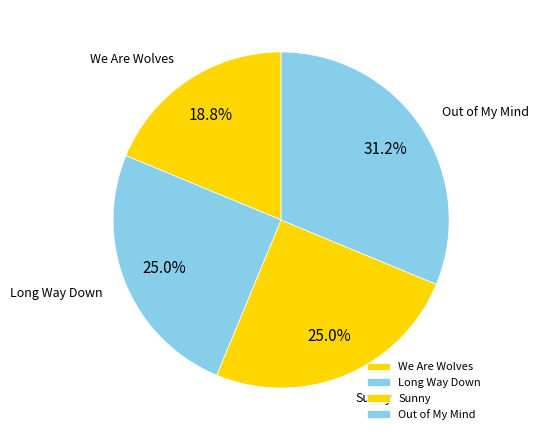

To the nearest percent, what is the average slice percentage?

25%